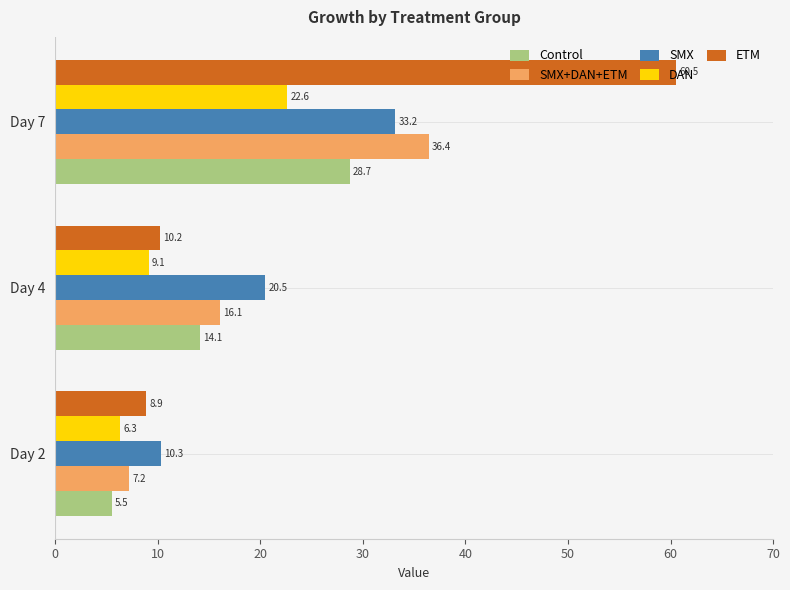

Rank the series at Day 2 from lowest to highest value.

Control, DAN, SMX+DAN+ETM, ETM, SMX